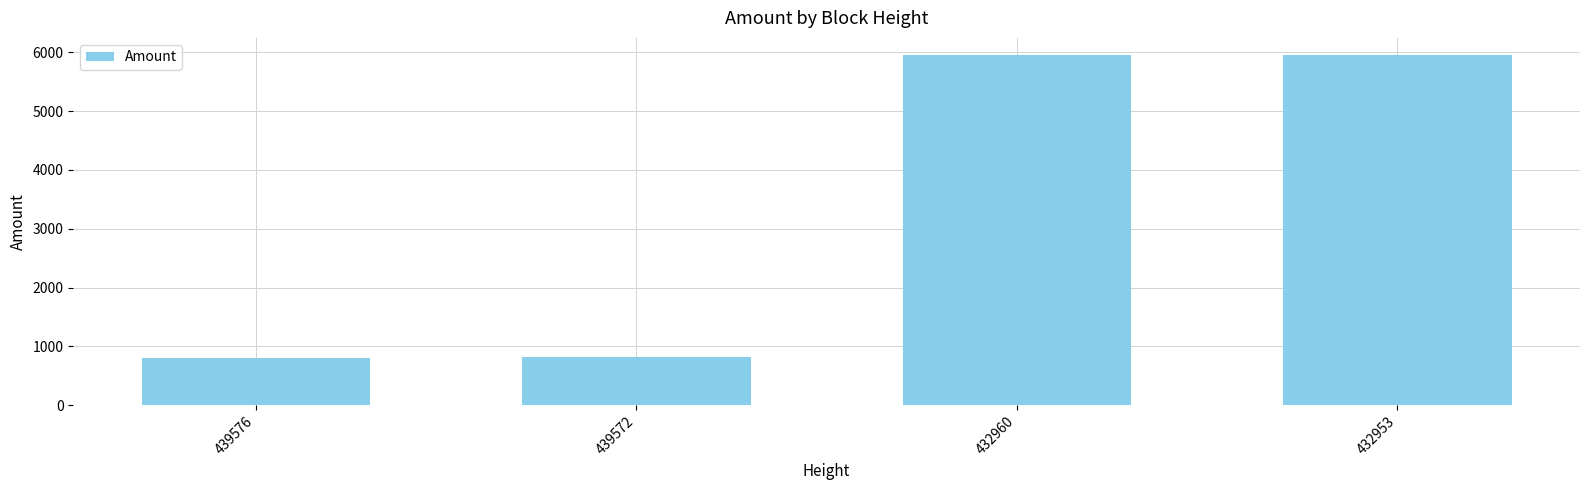

What is the value of the 2nd bar from the left?

810.0